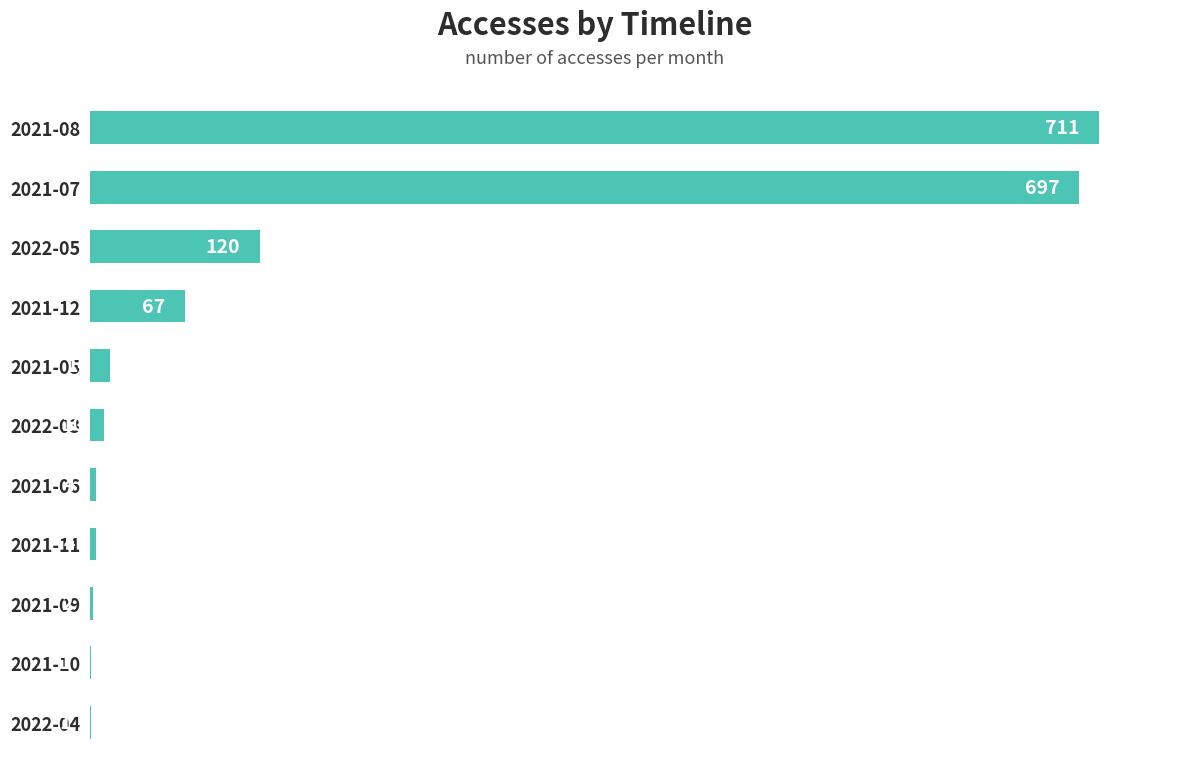

What is the sum of the values at 2021-06 and 2021-09?

6